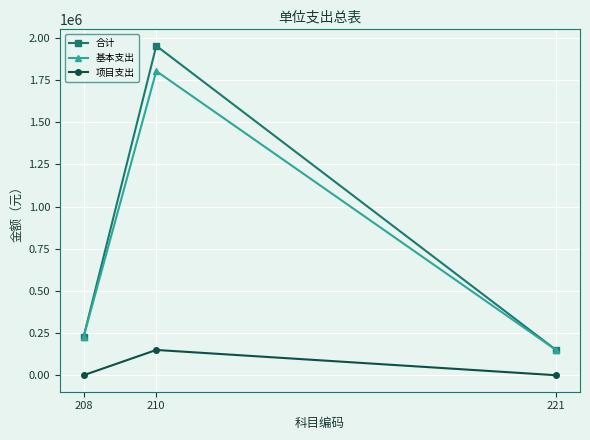

What is the lowest value of the 基本支出 series?

148454.9